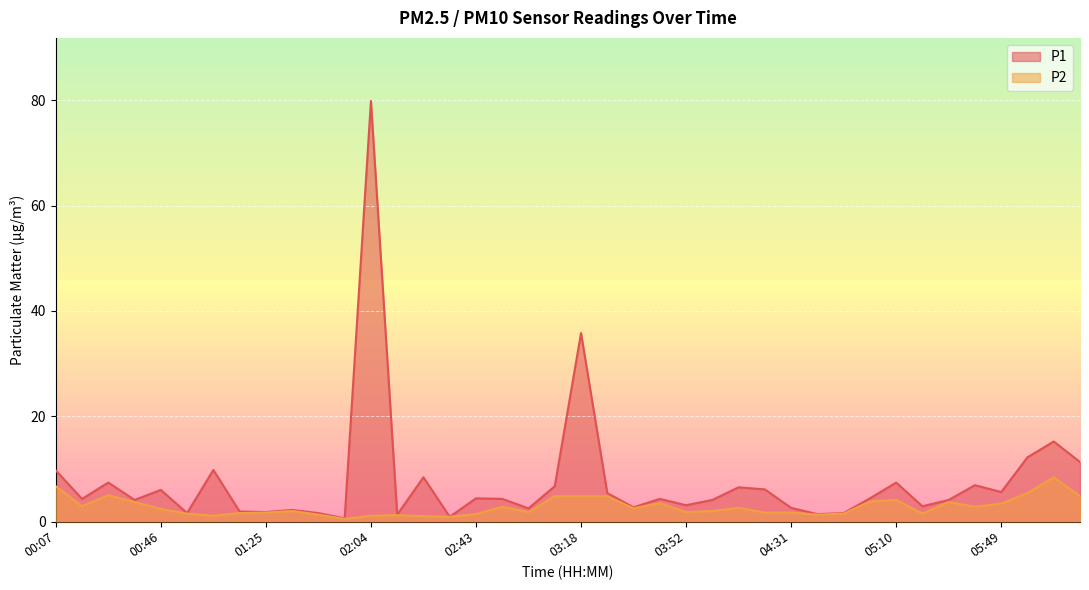

What is the label of the 25th point from the left?

03:52